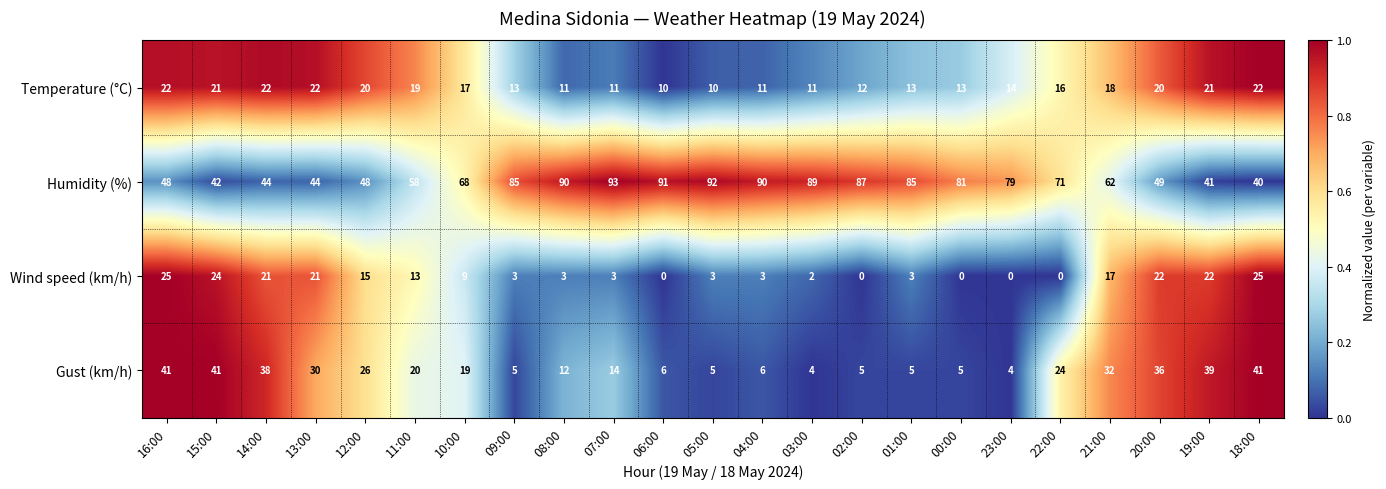

The value of Gust (km/h) at 22:00 is 16. True or false?

False